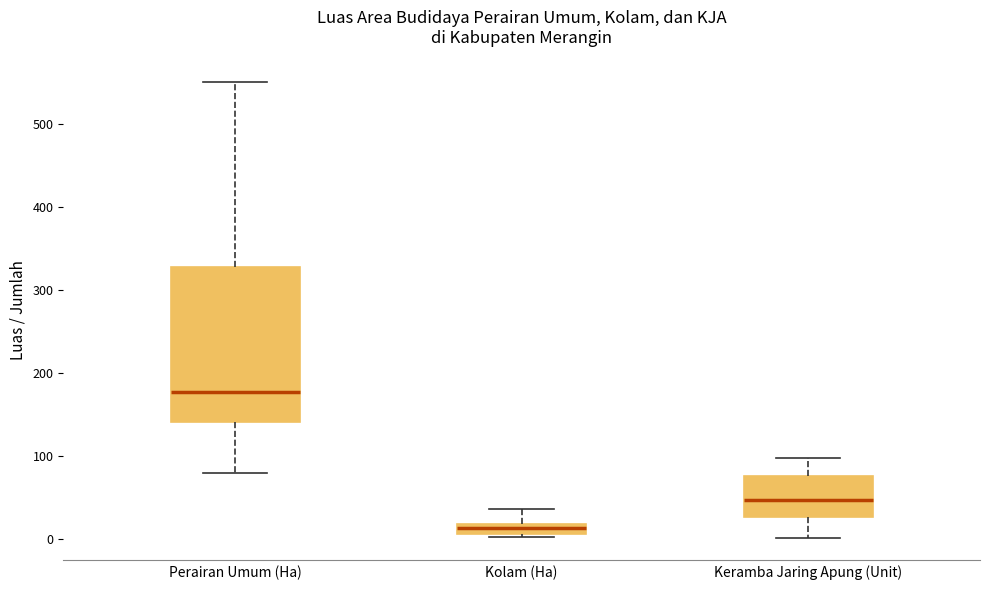

Where is the upper edge of the box for Keramba Jaring Apung (Unit) on the y-axis? The values are not printed on the chart, so give them approximately, as read against the axis.

80